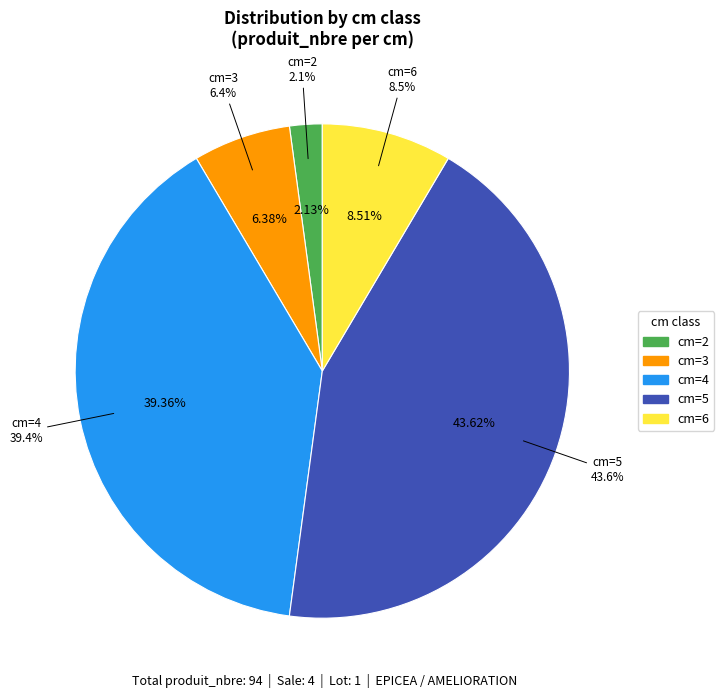

What percentage is NOT represented by 2?

97.9%